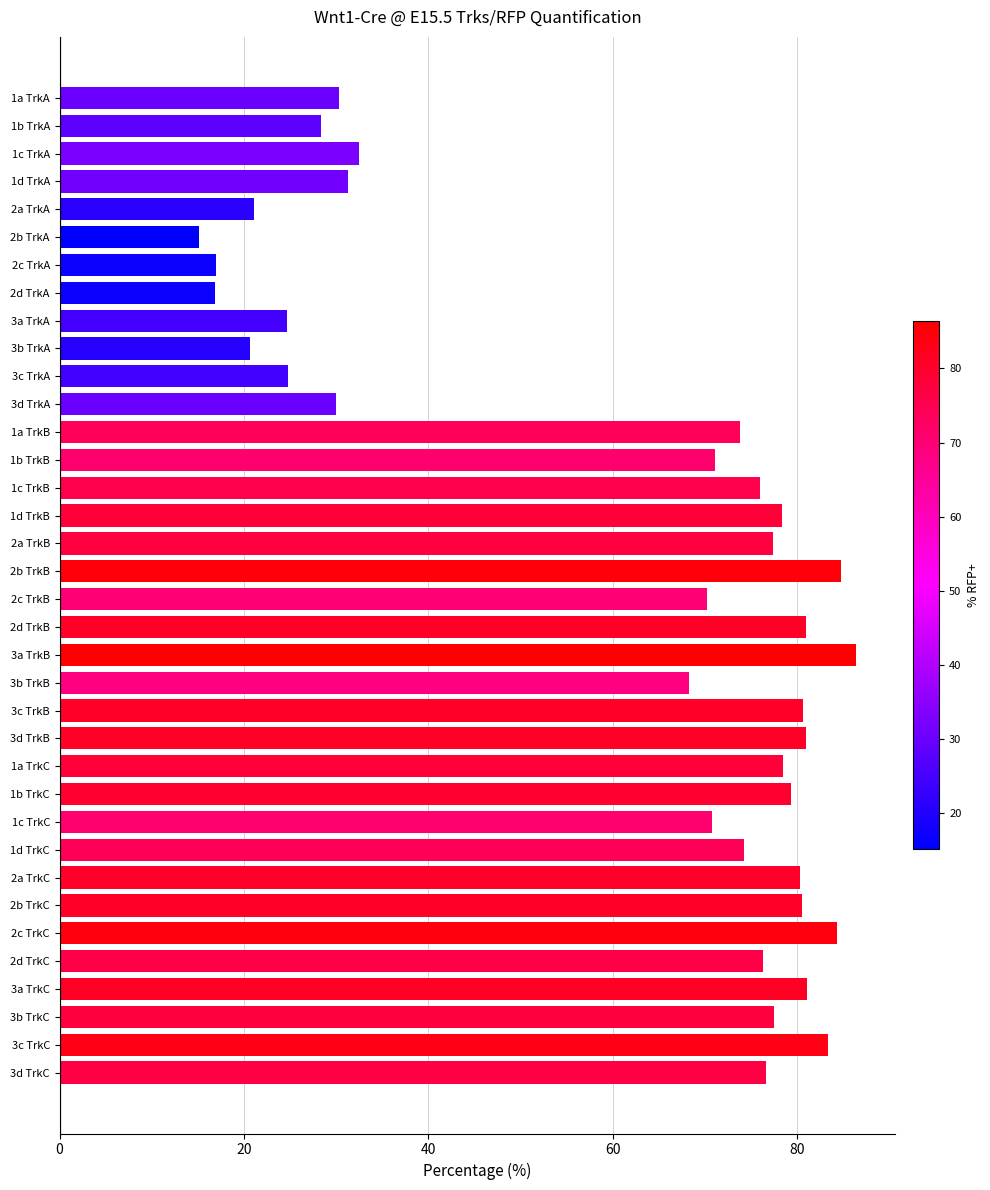

What is the maximum value shown in the chart?

86.4